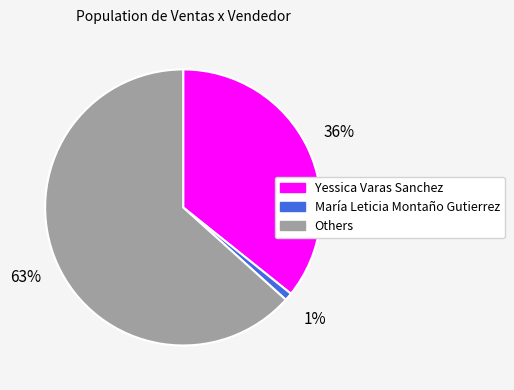

Is there any slice that represents more than half of the pie?

Yes